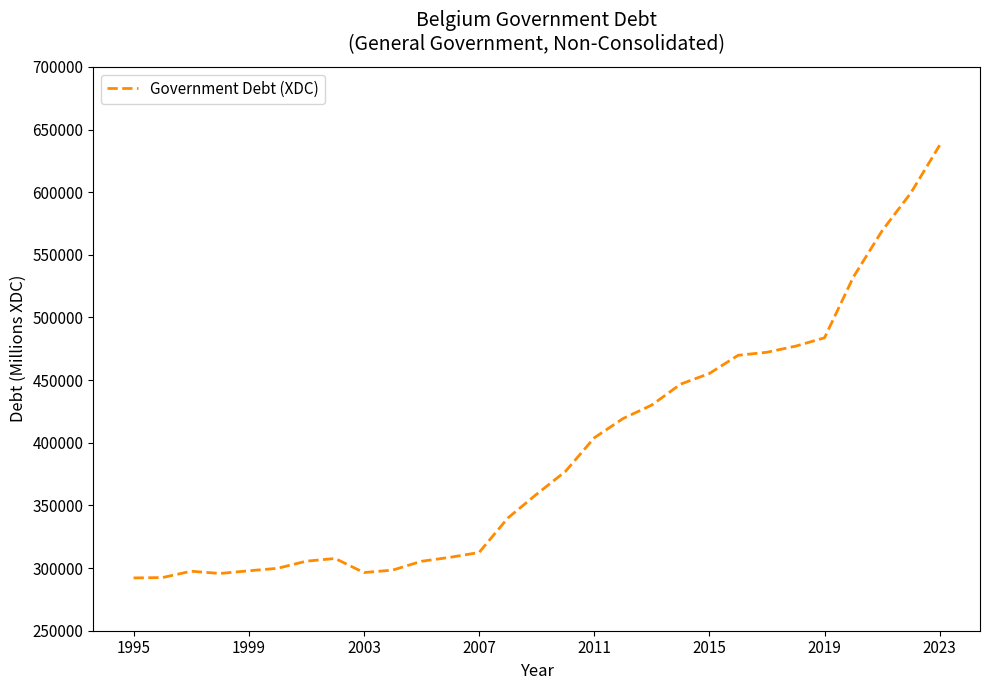

What is the greatest value displayed?

637490